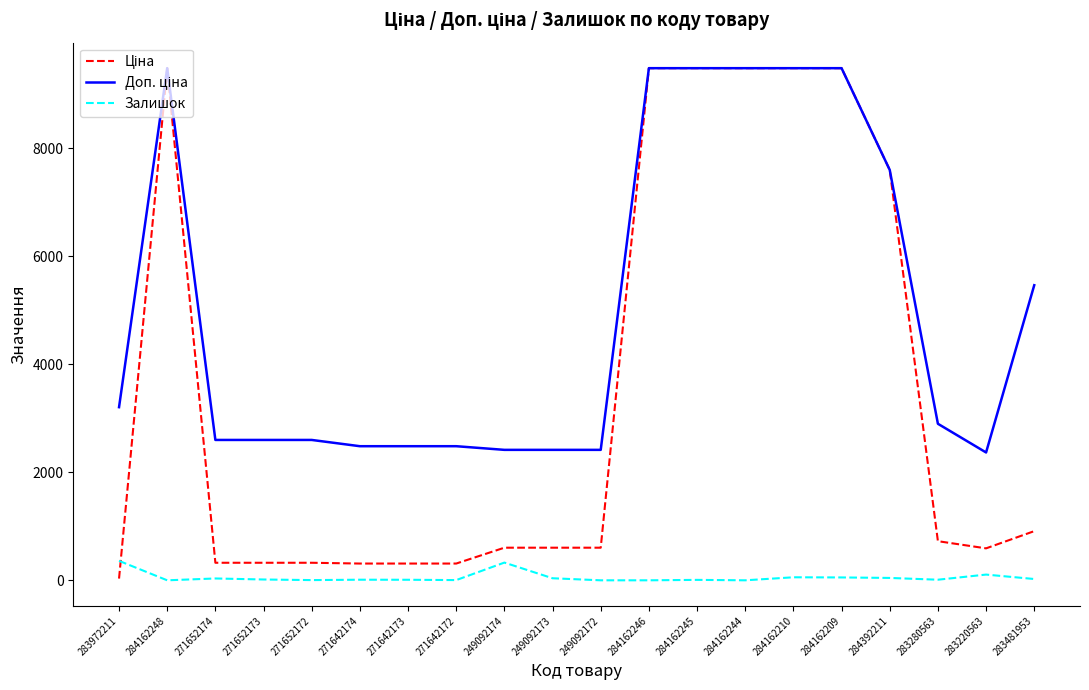

The Залишок series shows 8.0 at 284162245. True or false?

True